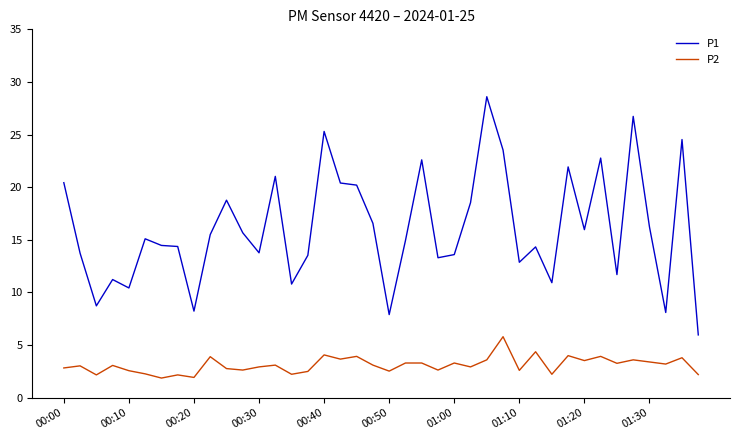

What is the difference between the maximum and minimum values in the P1 series?

22.6